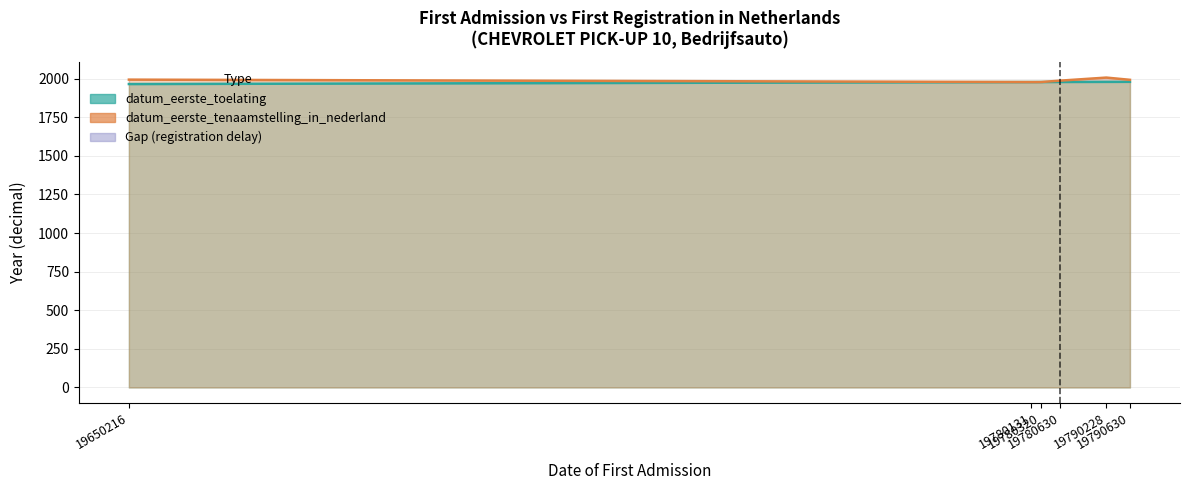

What is the highest value of the datum_eerste_toelating series?

1979.5